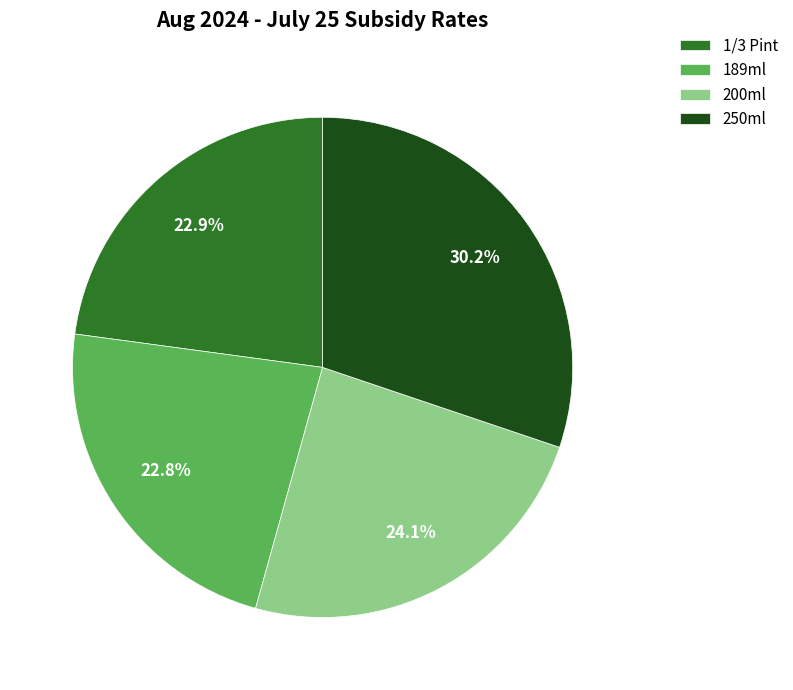

What is the ratio of the value at 200ml to the value at 1/3 Pint?

1.1